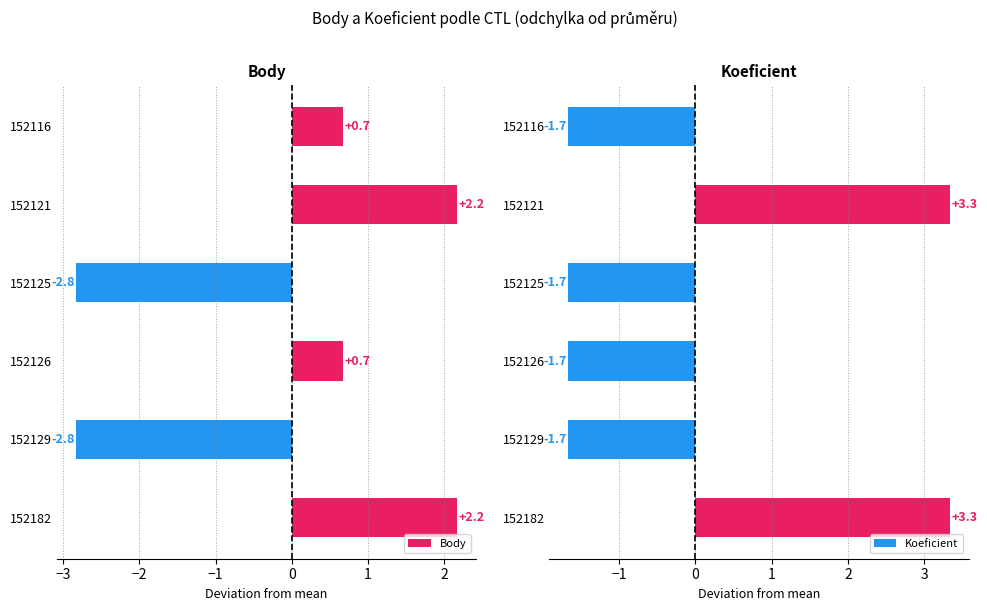

Which series has the largest total across all categories?

Koeficient